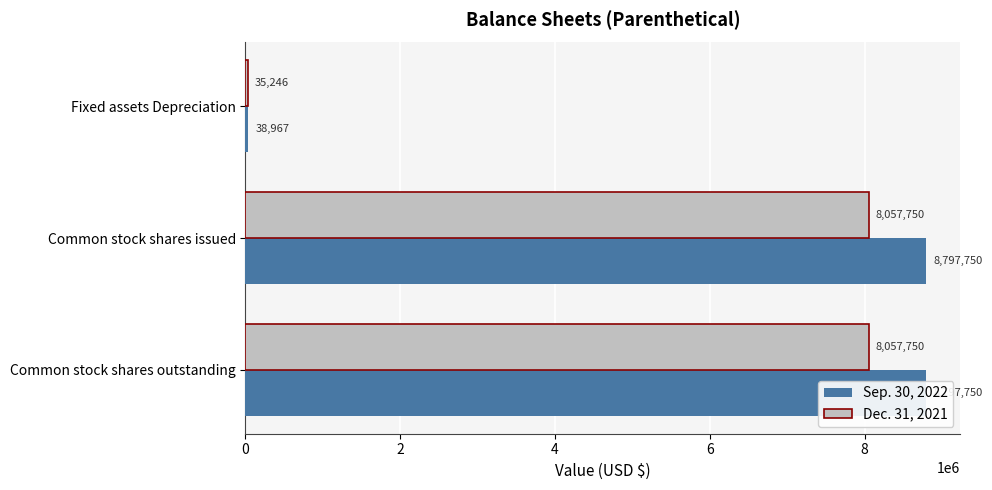

True or false: Sep. 30, 2022 has a value of 8104 at Fixed assets Depreciation.

False